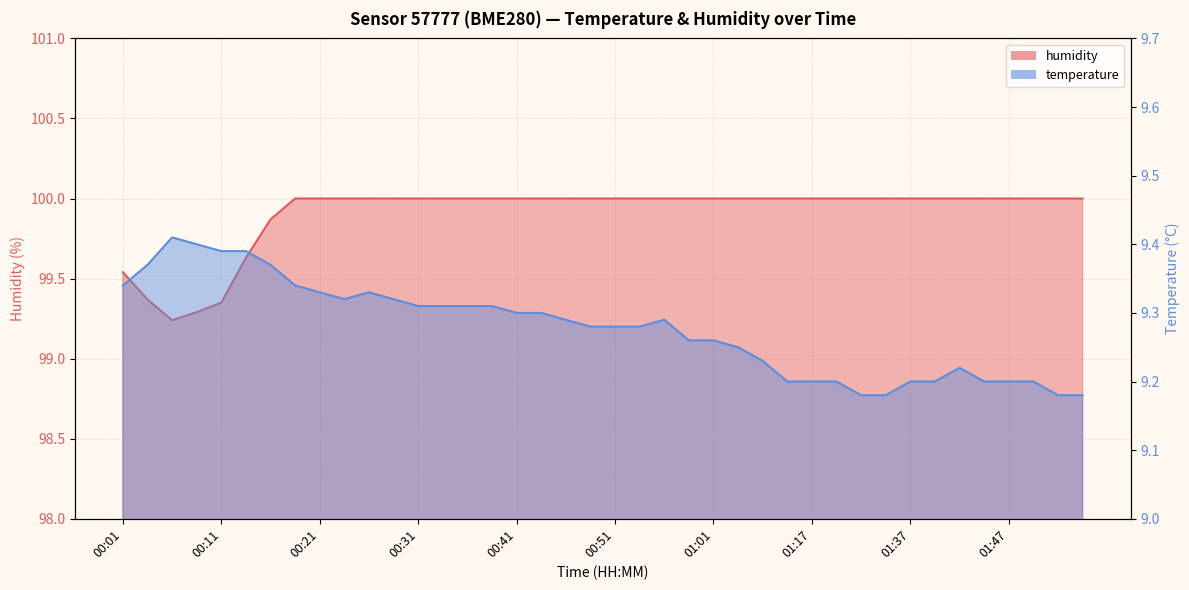

True or false: temperature has more than 1 points higher than both neighbors.

True